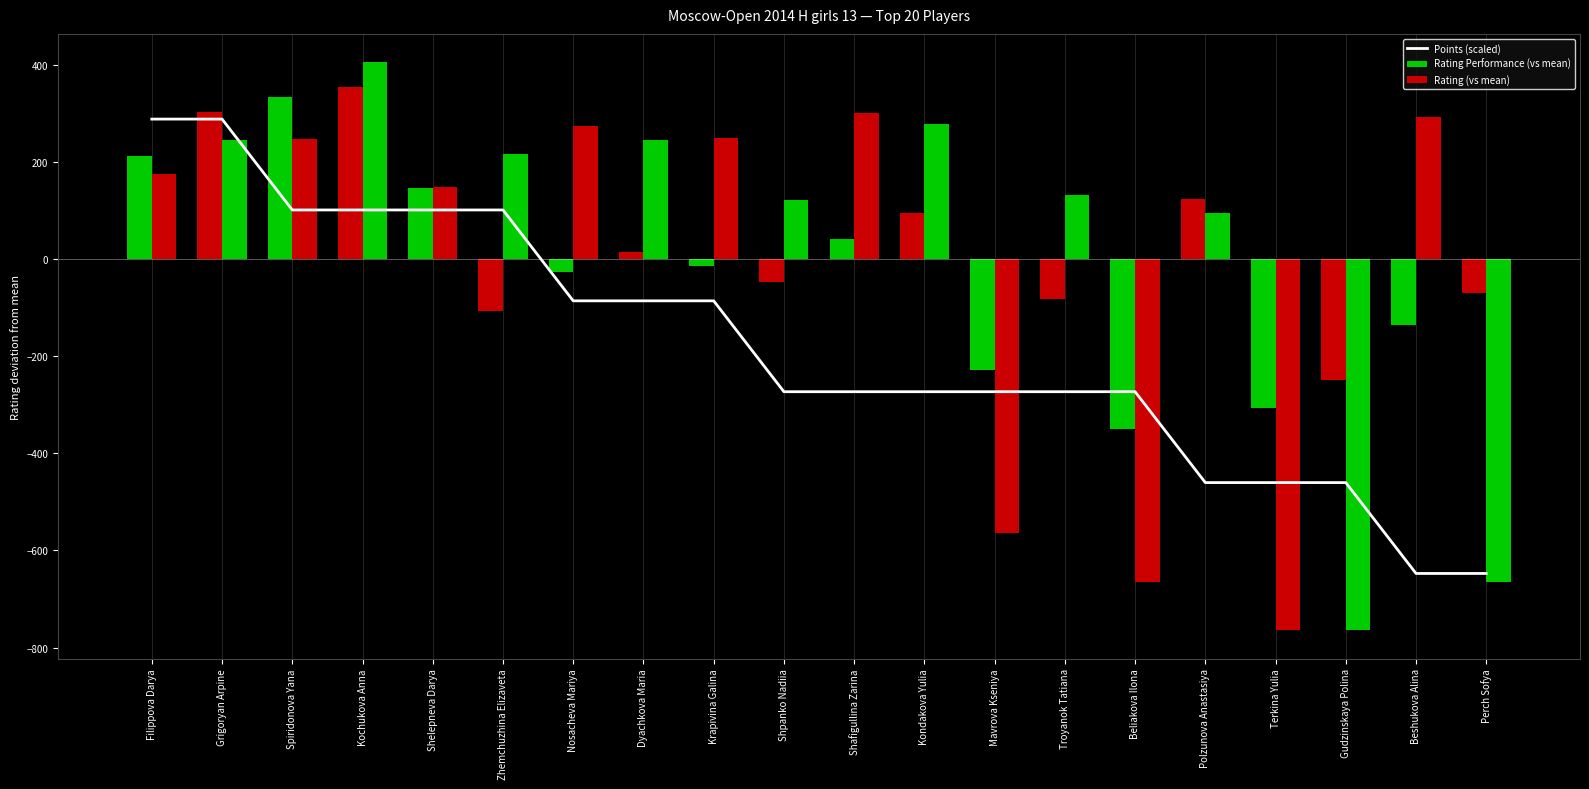

List the labels in order of Points (scaled) value, largest first.

Filippova Darya, Grigoryan Arpine, Spiridonova Yana, Kochukova Anna, Shelepneva Darya, Zhemchuzhina Elizaveta, Nosacheva Mariya, Dyachkova Maria, Krapivina Galina, Shpanko Nadiia, Shafigullina Zarina, Kondakova Yulia, Mavrova Kseniya, Troyanok Tatiana, Beliakova Ilona, Polzunova Anastasiya, Terkina Yulia, Gudzinskaya Polina, Beshukova Alina, Perch Sofya